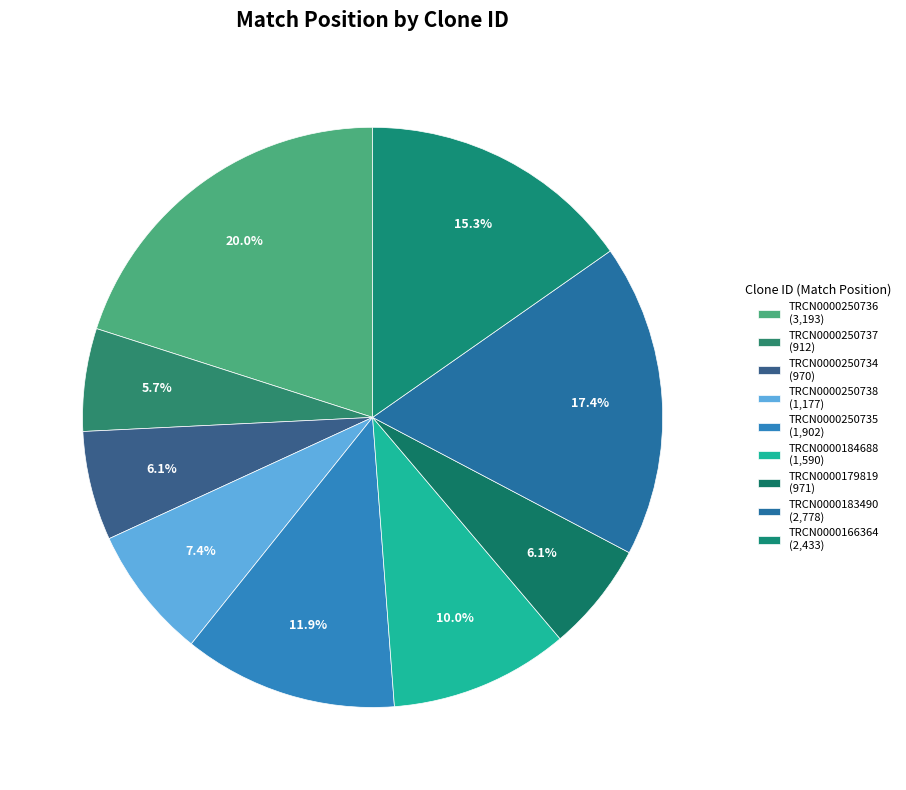

What is the change in value from TRCN0000250734 to TRCN0000250735?

+932